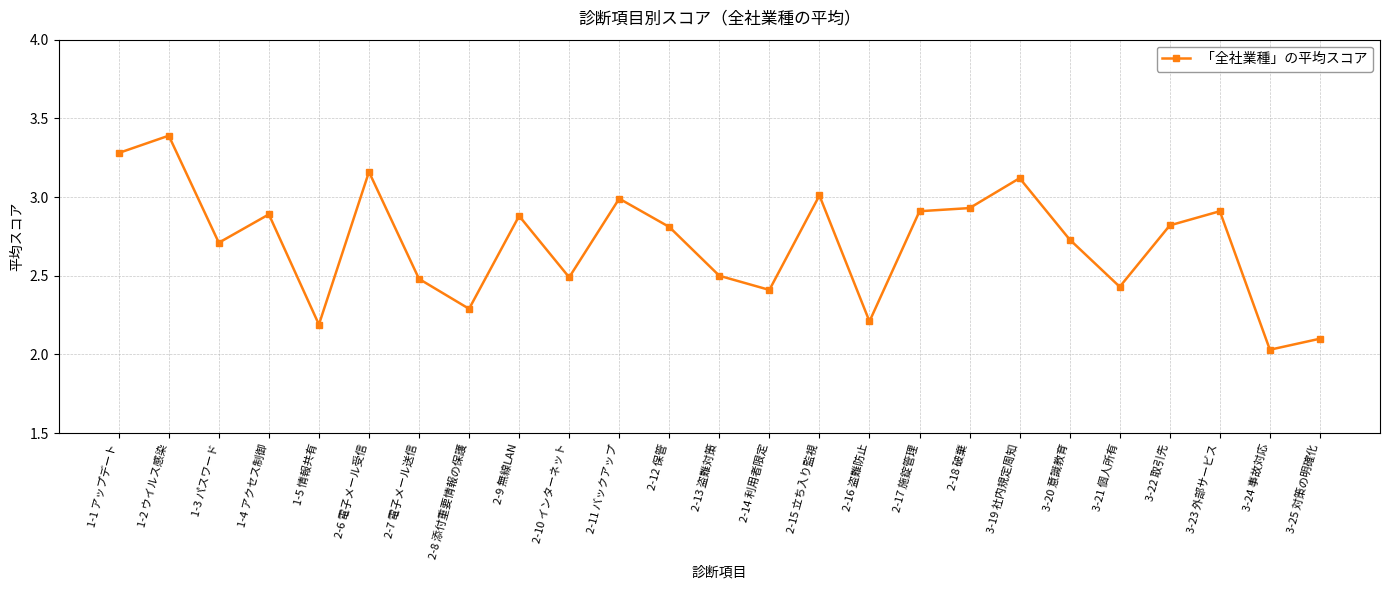

Which category has the highest value across all series?

1-2 ウイルス感染